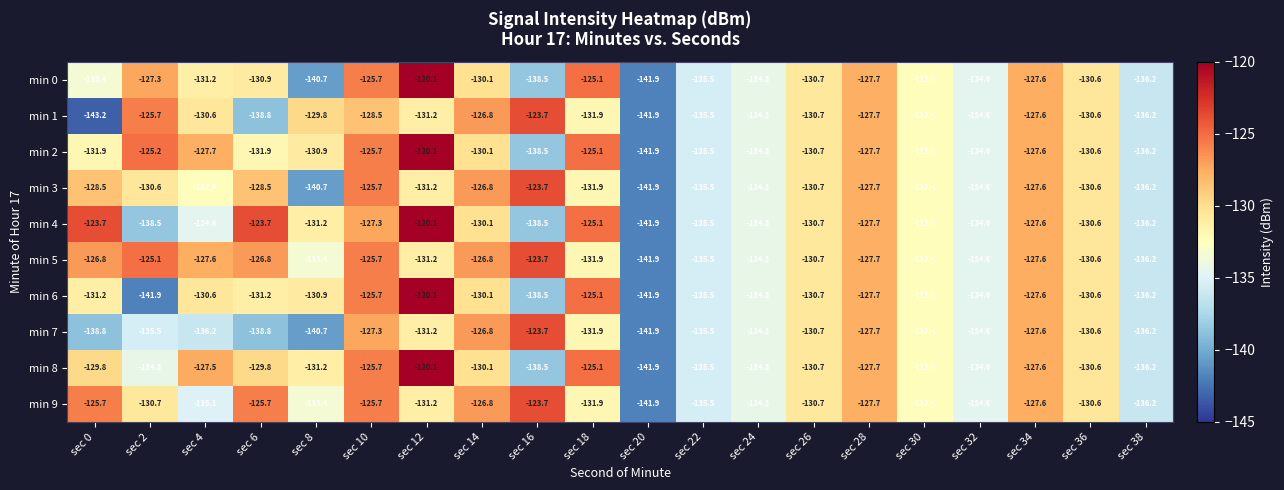

Rank the categories by min 0 value from lowest to highest.

sec 20, sec 8, sec 16, sec 38, sec 22, sec 32, sec 24, sec 0, sec 30, sec 4, sec 6, sec 26, sec 36, sec 14, sec 28, sec 34, sec 2, sec 10, sec 18, sec 12